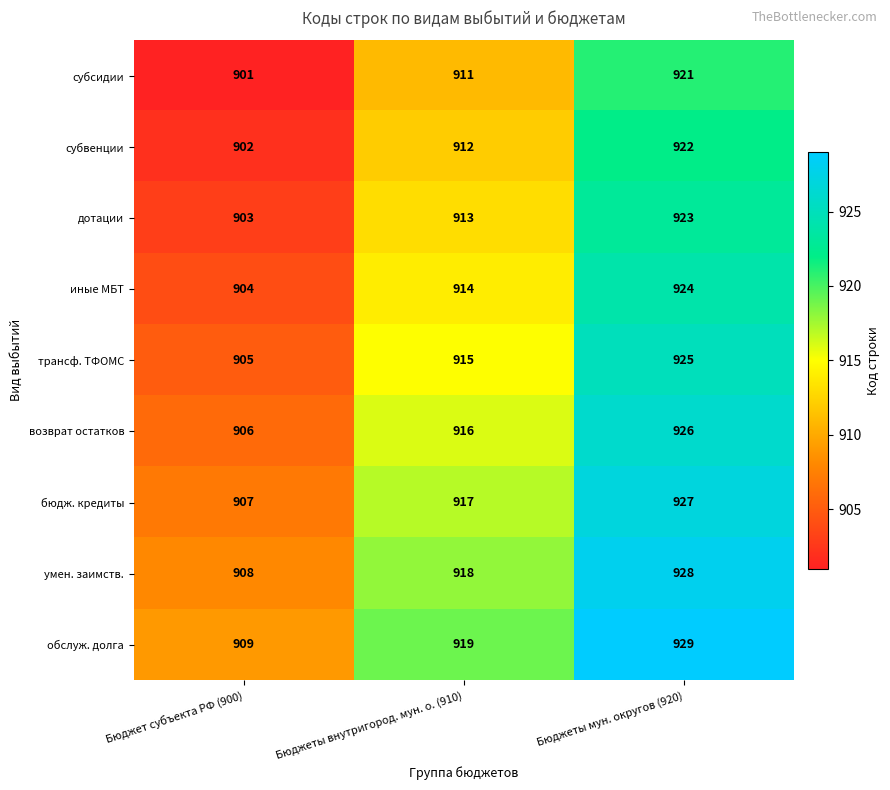

What is the difference between the highest and lowest values at Бюджеты внутригород. мун. о. (910)?

8